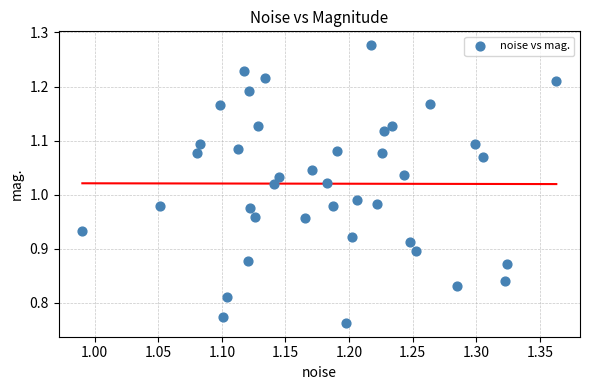

What is the range of Y values (max minus min)?

0.5